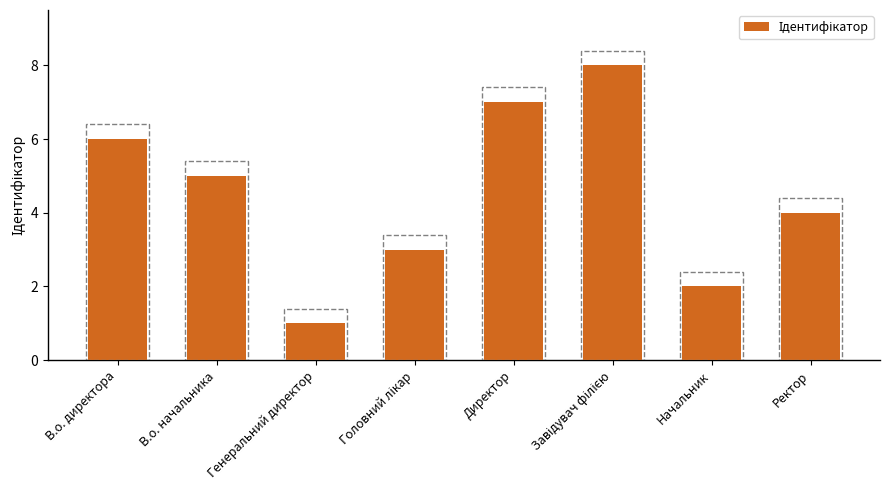

Reading right to left, list all the values displayed in this chart.

4	2	8	7	3	1	5	6